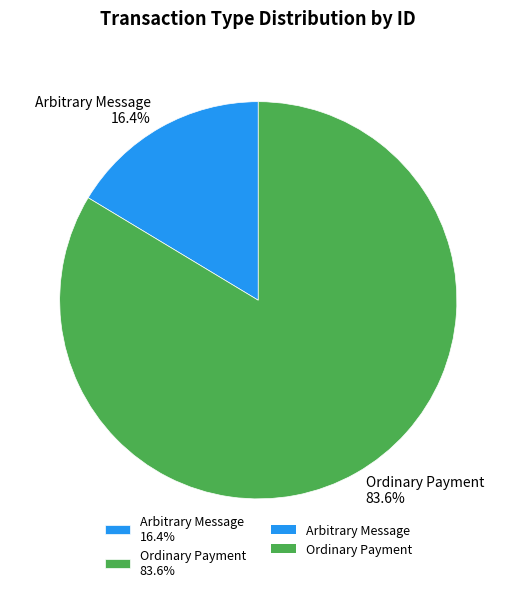

What portion of the pie excludes Ordinary Payment?

16.4%